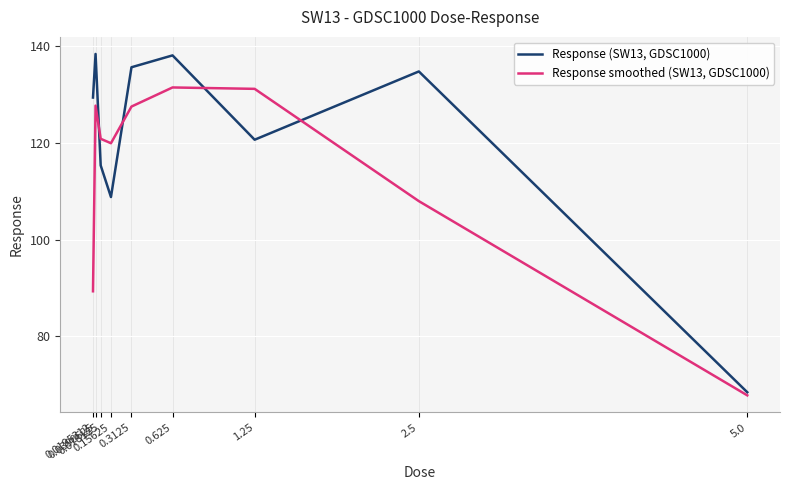

At how many categories does at least one series exceed 85?

8